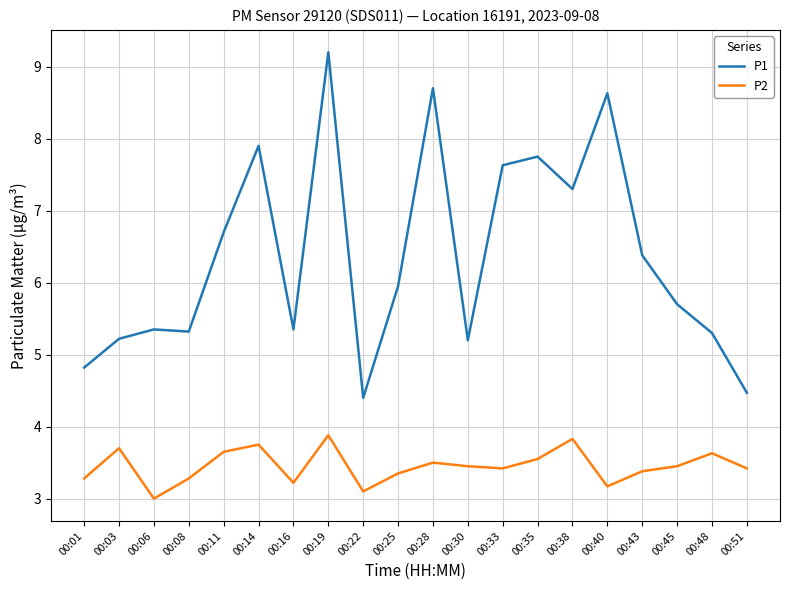

In P2, how many points are lower than both neighbors (excluding endpoints)?

5